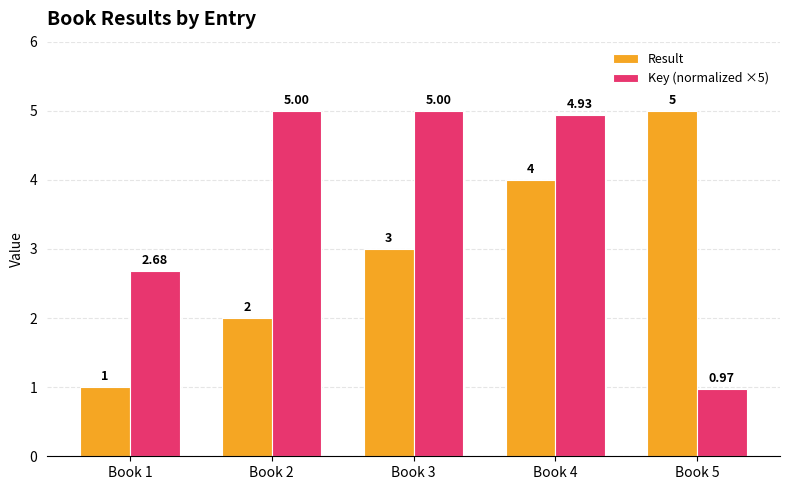

Between Book 3 and Book 5, which series saw the biggest shift?

Key (normalized ×5)